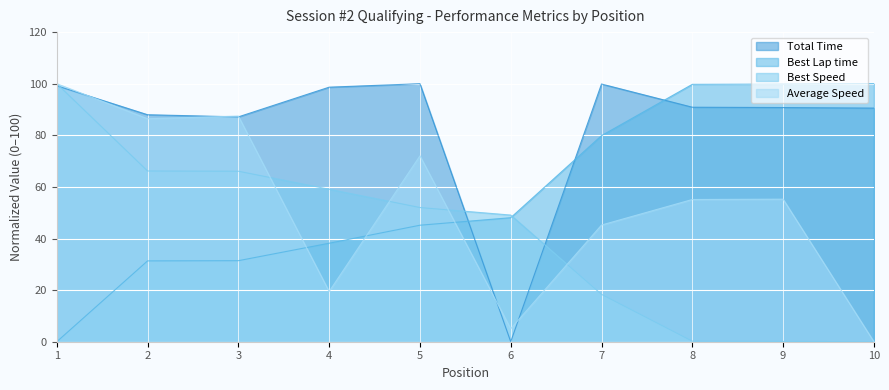

Count the number of data series in this chart.

4